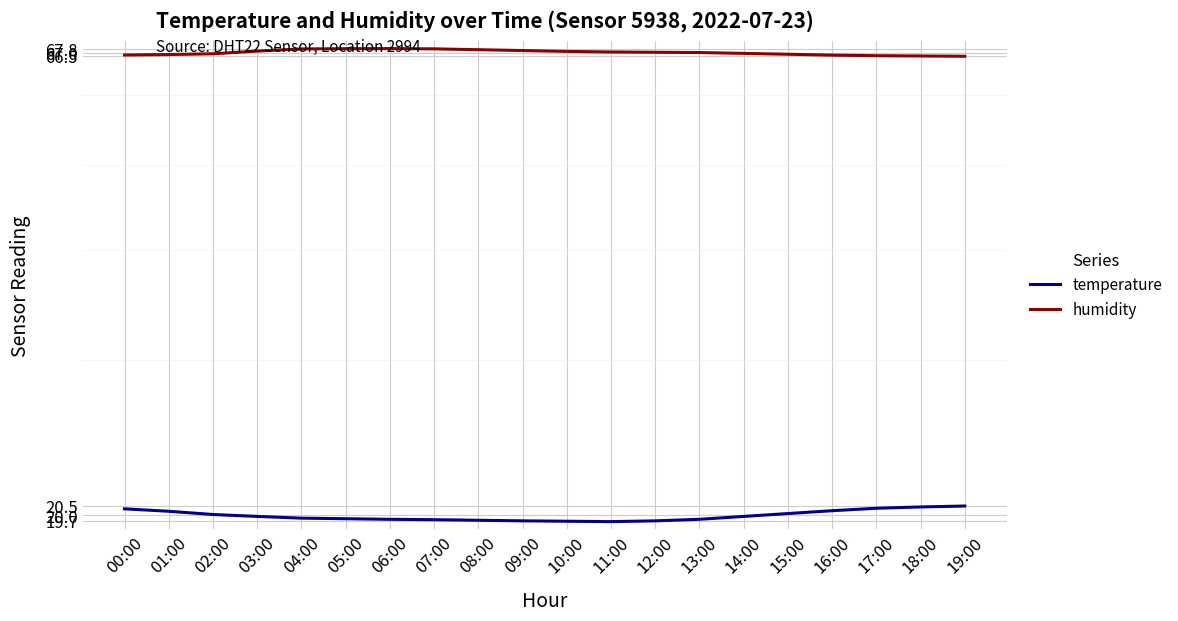

Between 04:00 and 14:00, which series saw the biggest shift?

humidity